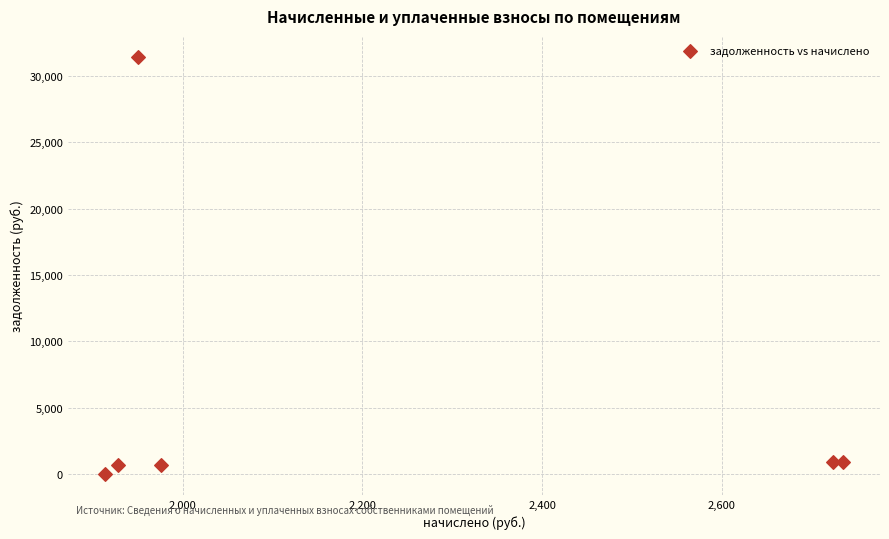

What is the range of X values (max minus min)?

821.2